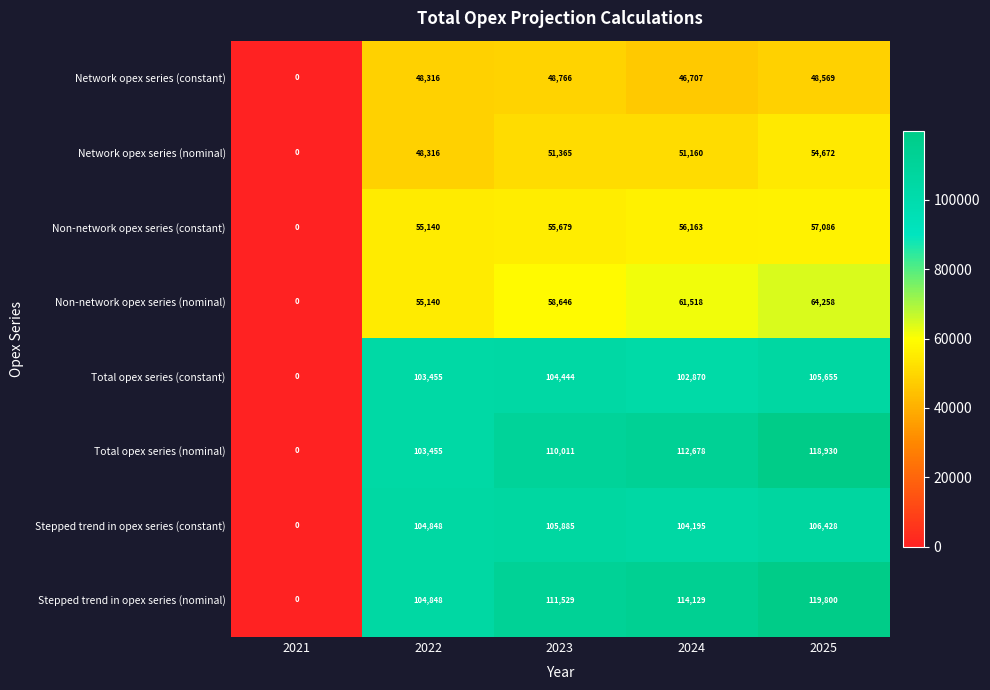

Which category has the lowest value across all series?

2021